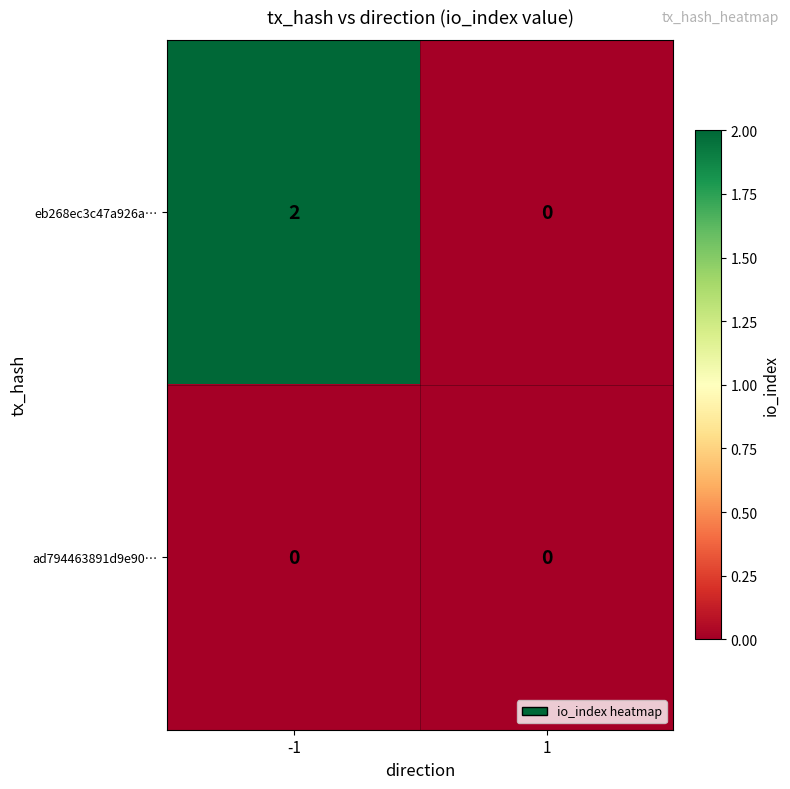

At which category does the chart reach its peak across all series?

-1